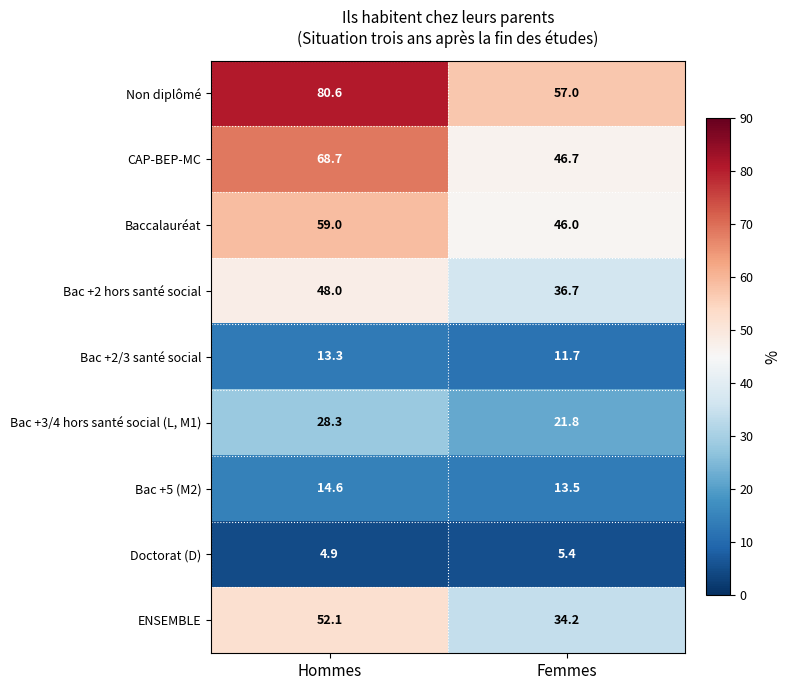

Is it true that Non diplômé equals 36.0 at Hommes?

False